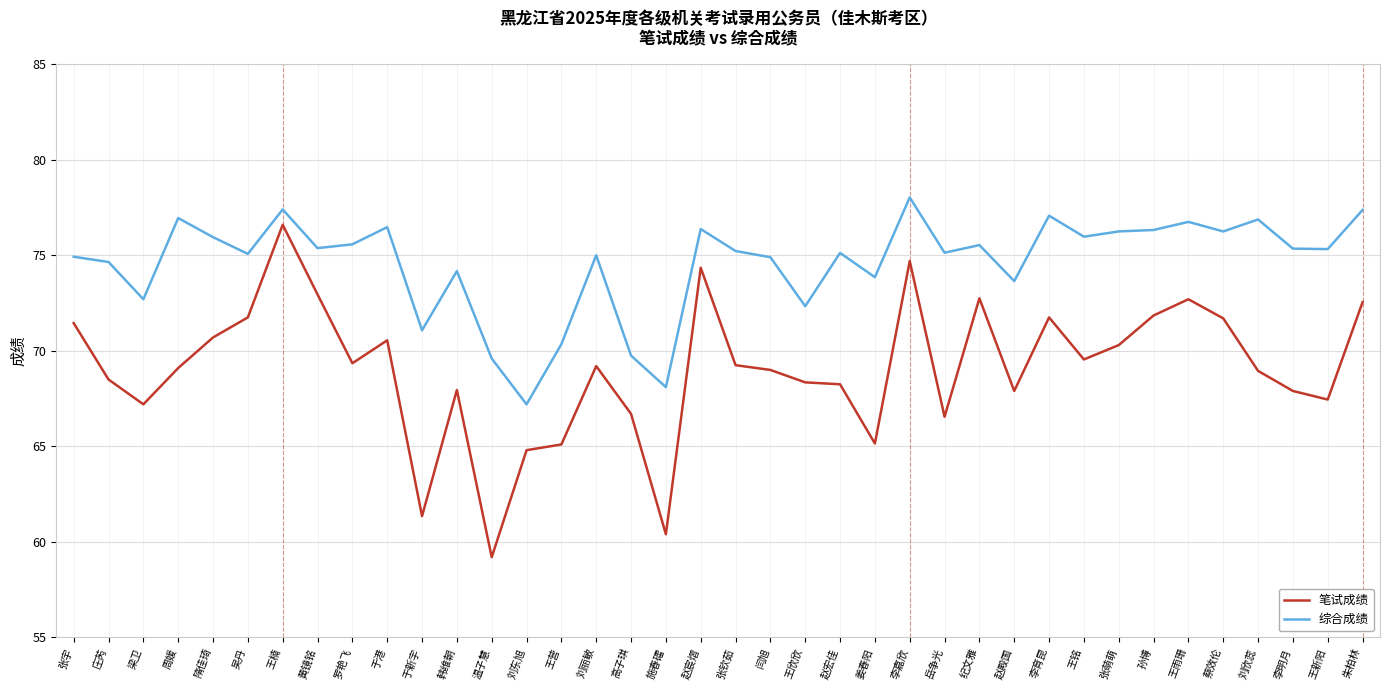

Is it true that 笔试成绩 equals 69.5 at 王铭?

True